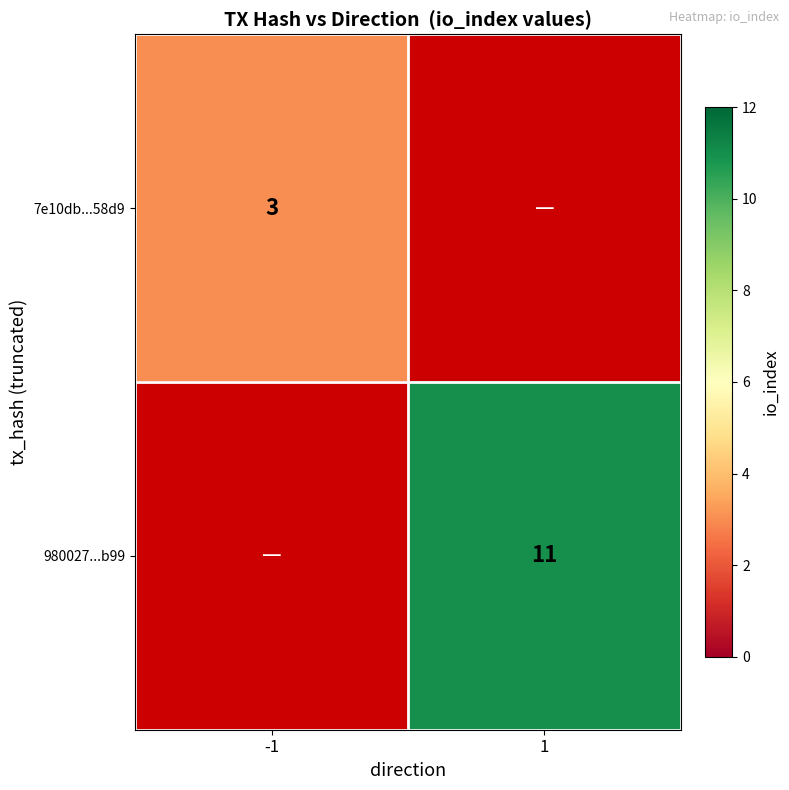

The value of 980027...b99 at 1 is 11. True or false?

True